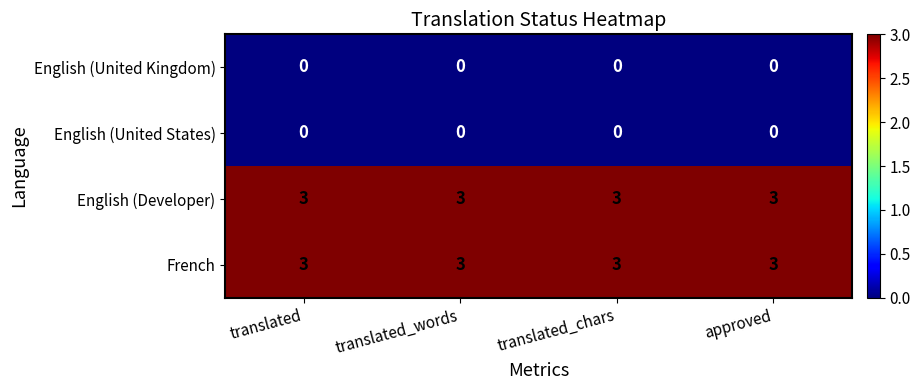

True or false: French has a value of 3 at approved.

True